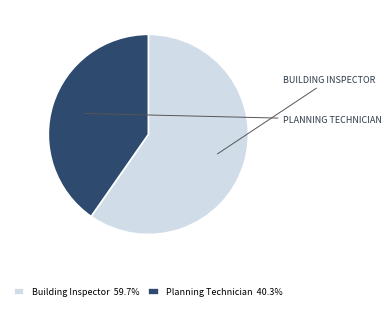

Do Planning Technician and Building Inspector together represent more than half of the pie?

Yes